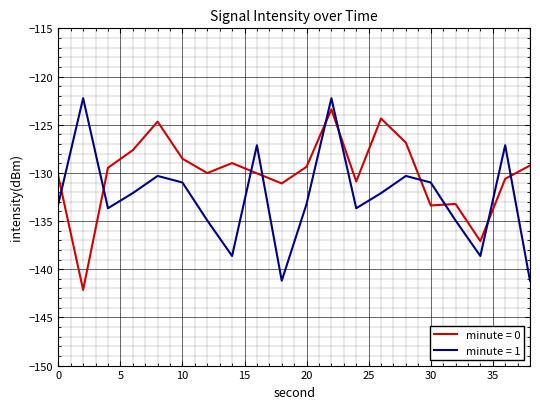

List the series in order of their overall mean, lowest first.

minute = 1, minute = 0